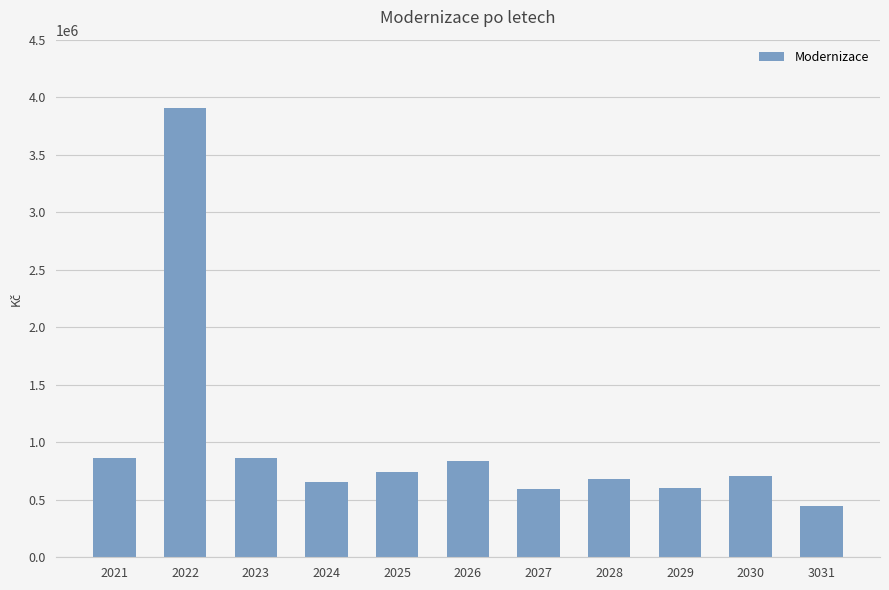

What is the sum of all values?

10899000